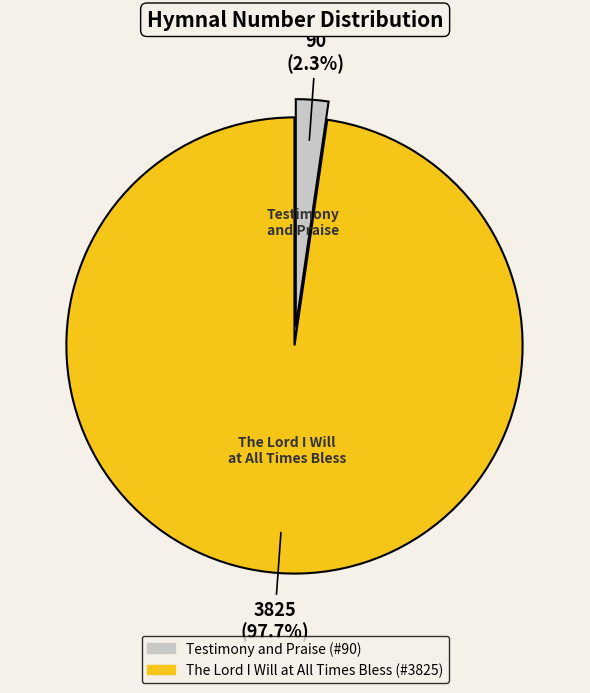

To the nearest percent, what portion does The Lord I Will at All Times Bless represent?

98%